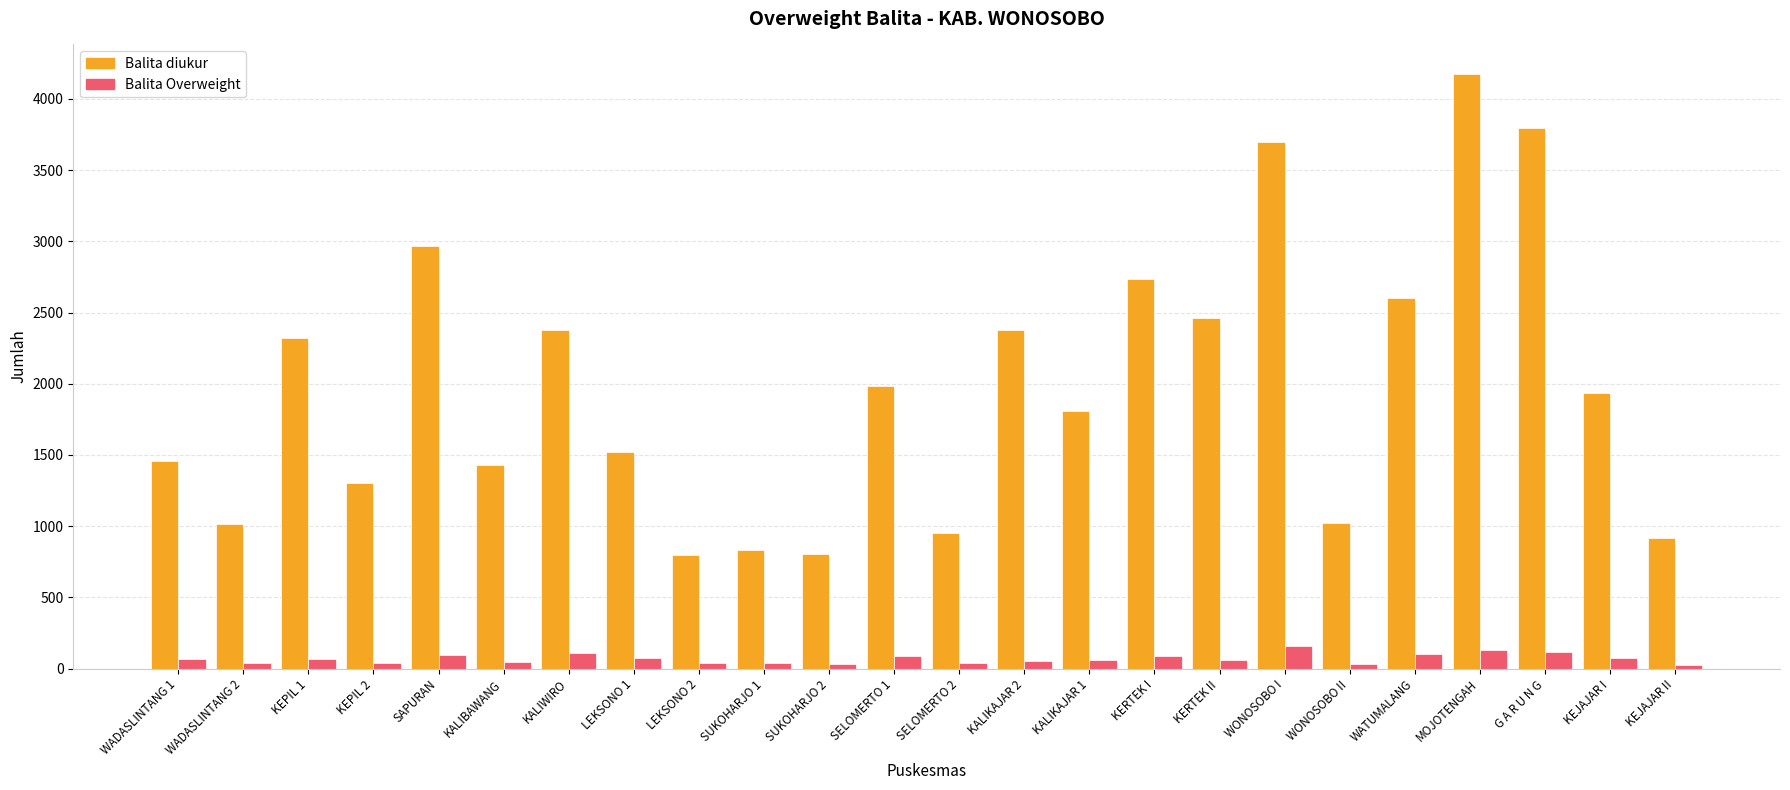

At which label is Balita diukur closest to 2485?

KERTEK II